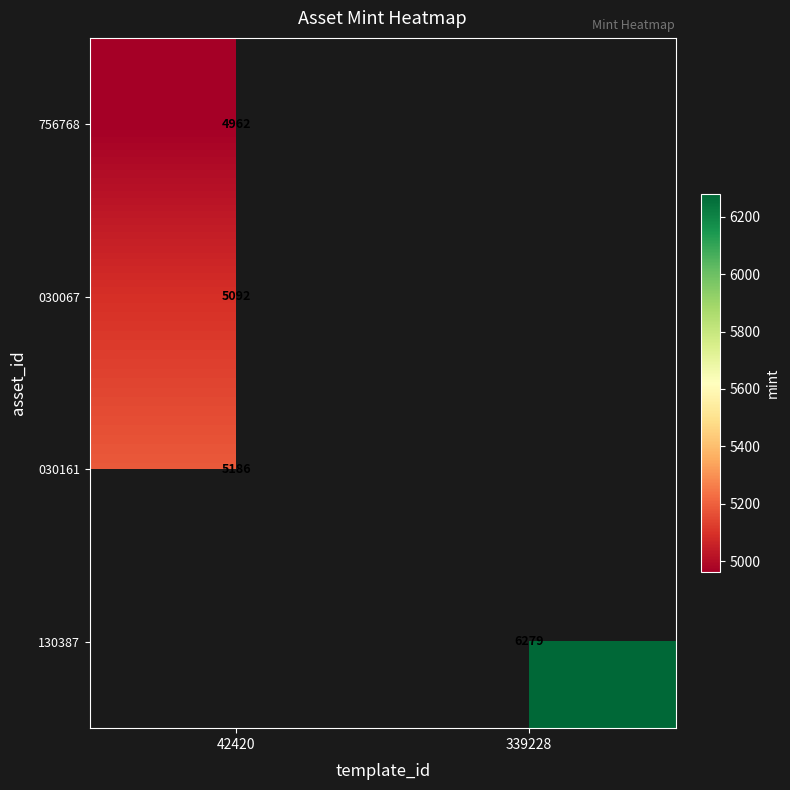

The value of 756768 at 42420 is 8775. True or false?

False